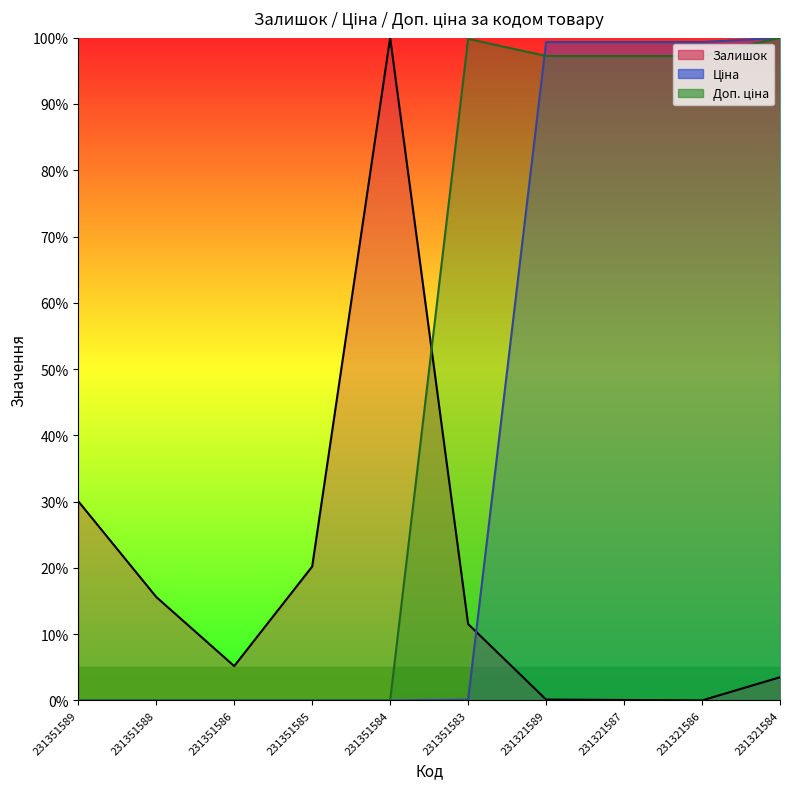

Is it true that Доп. ціна equals 100.0 at 231321584?

True